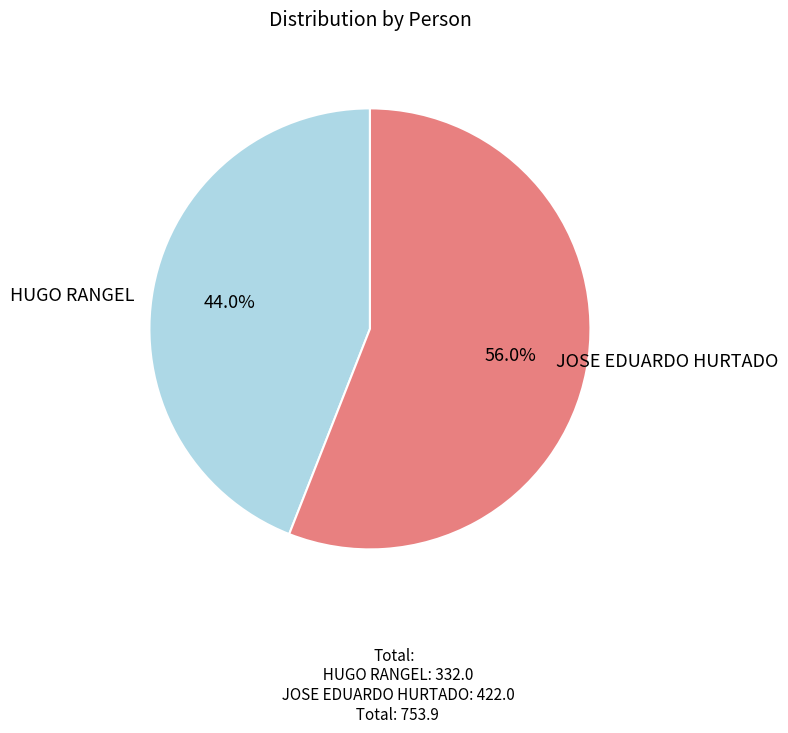

Is there any slice that represents more than half of the pie?

Yes